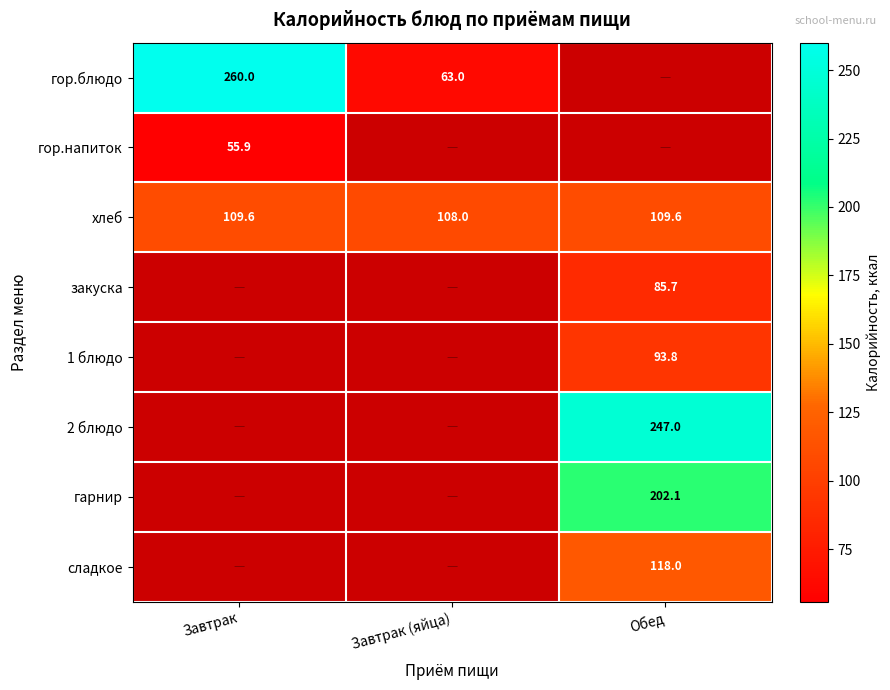

Is the value of закуска at Обед greater than the value of хлеб at Обед?

No